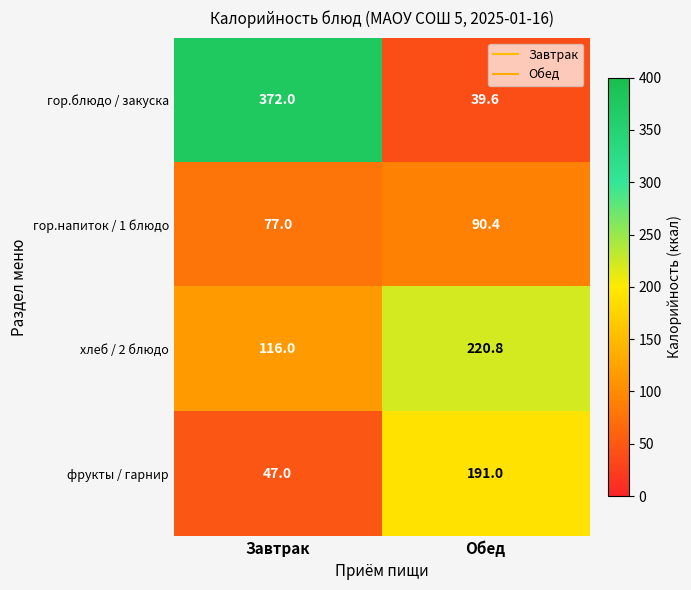

Which series has the largest range (max minus min)?

гор.блюдо / закуска